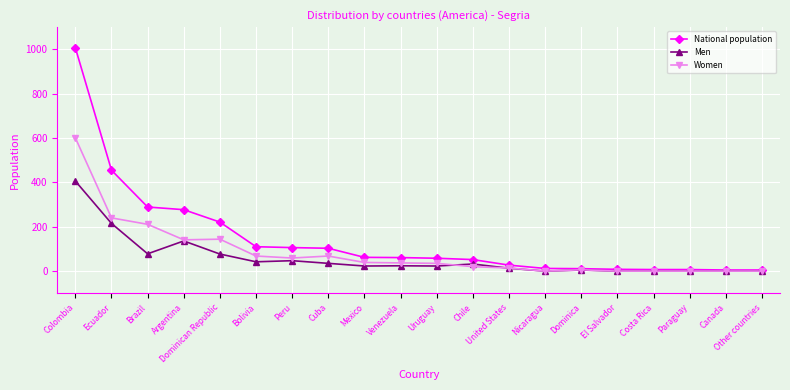

Rank the series by their maximum value, from highest to lowest.

National population, Women, Men